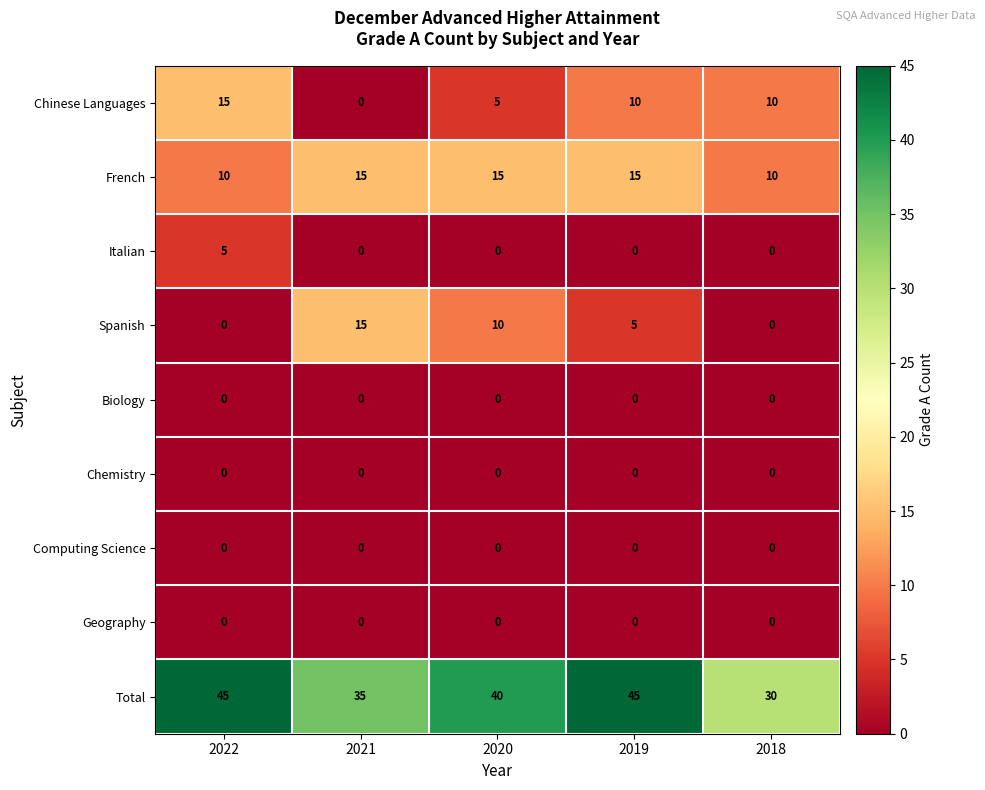

What is the sum of the Total values at 2018 and 2021?

65